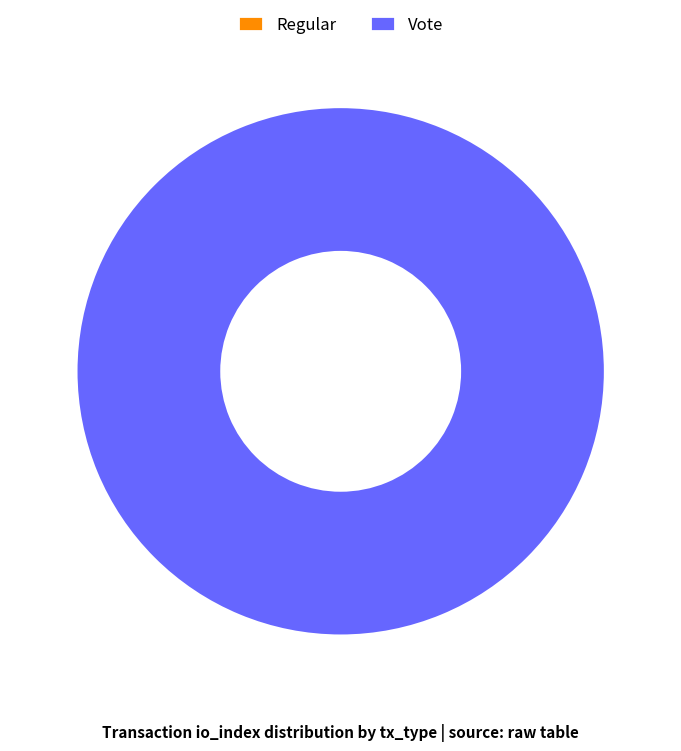

The Regular slice represents 1% of the pie. True or false?

False